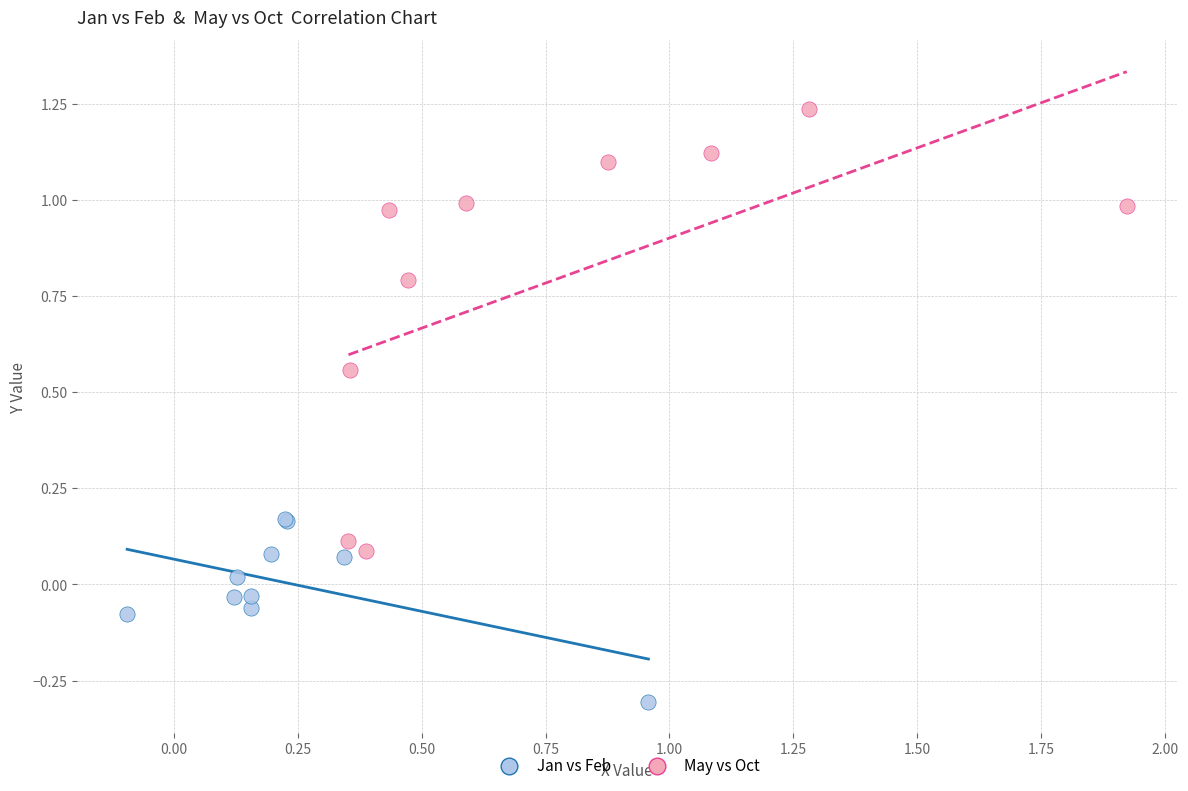

What are all the series names shown in the legend?

Jan vs Feb, May vs Oct